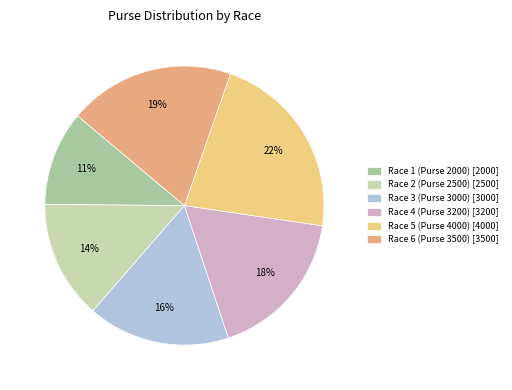

How many segments does this pie chart have?

6